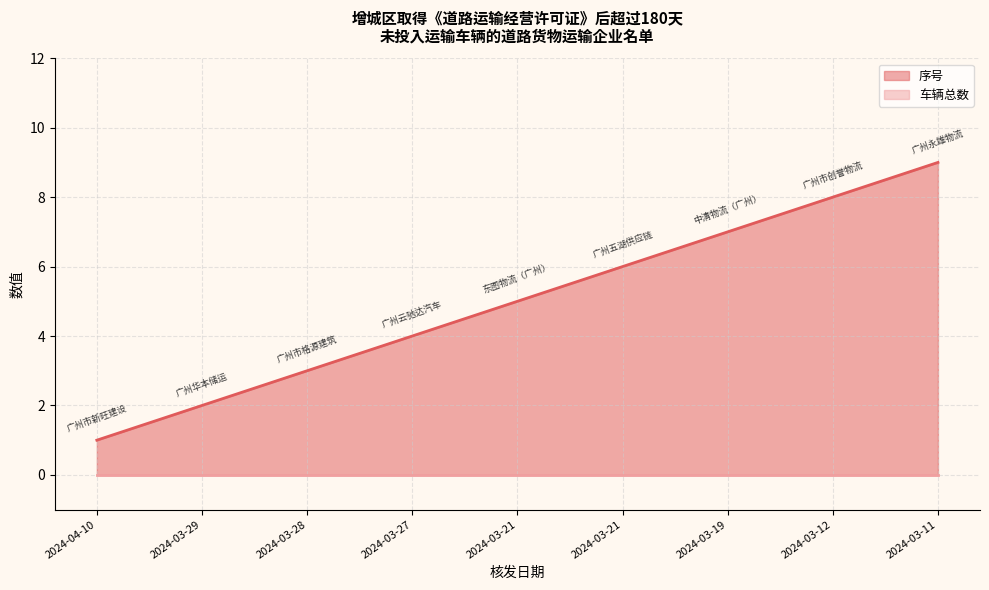

What is the change in value from 2024-04-10 to 2024-03-11?

+8